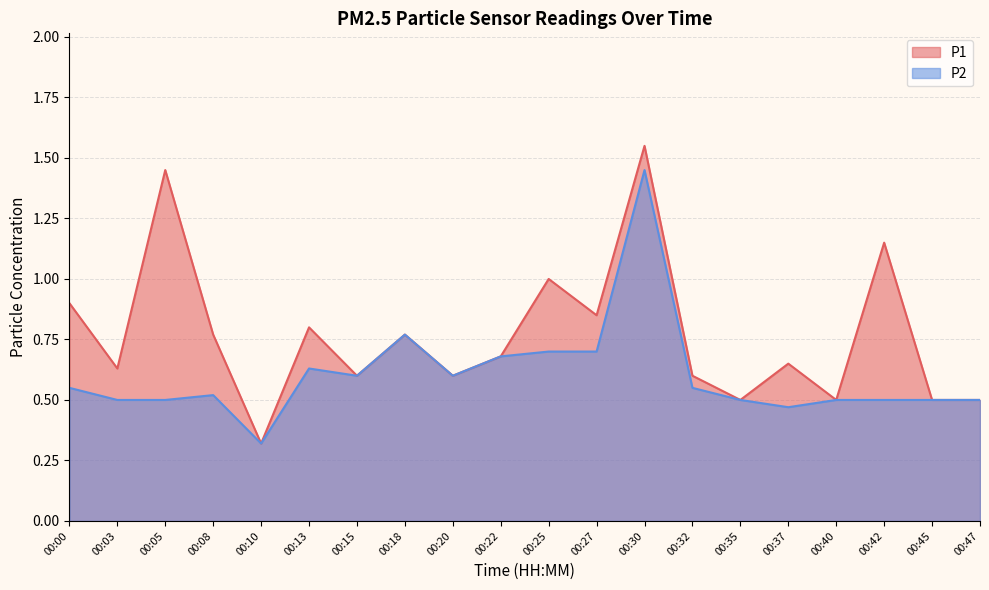

What is the average value of the P2 series?

0.6